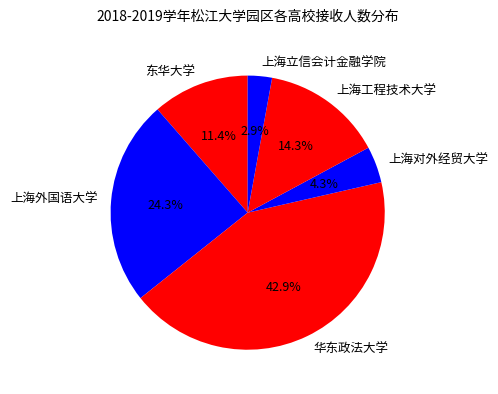

Which category has the smallest portion of the pie?

上海立信会计金融学院